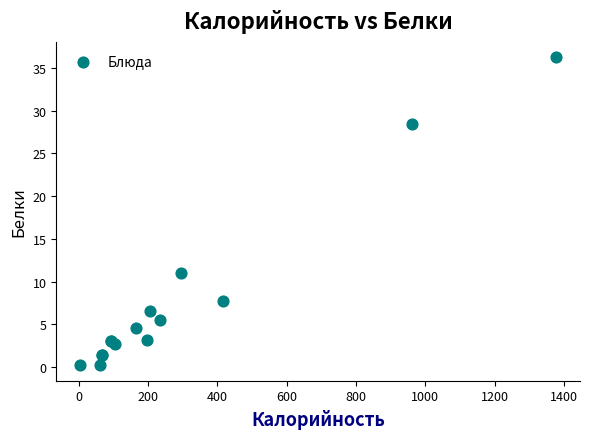

What Y value in the scatter plot is closest to 18?

11.0